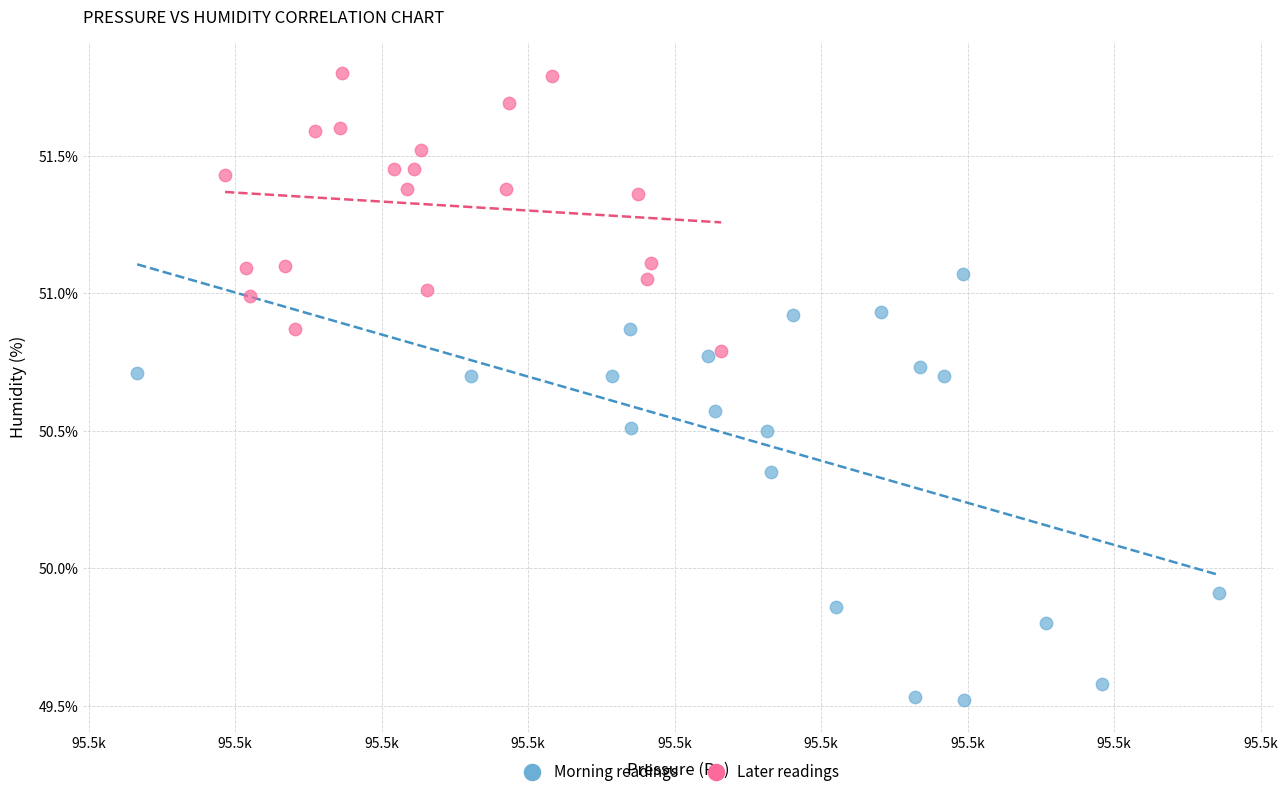

Which series reaches the maximum Y coordinate?

Later readings